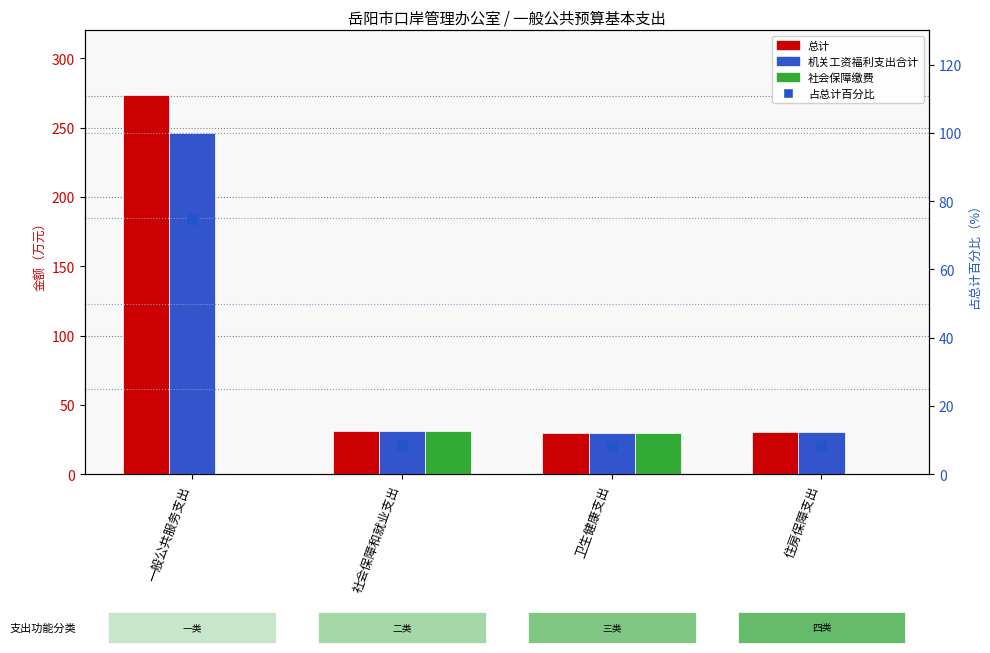

At how many categories does at least one series exceed 127?

1